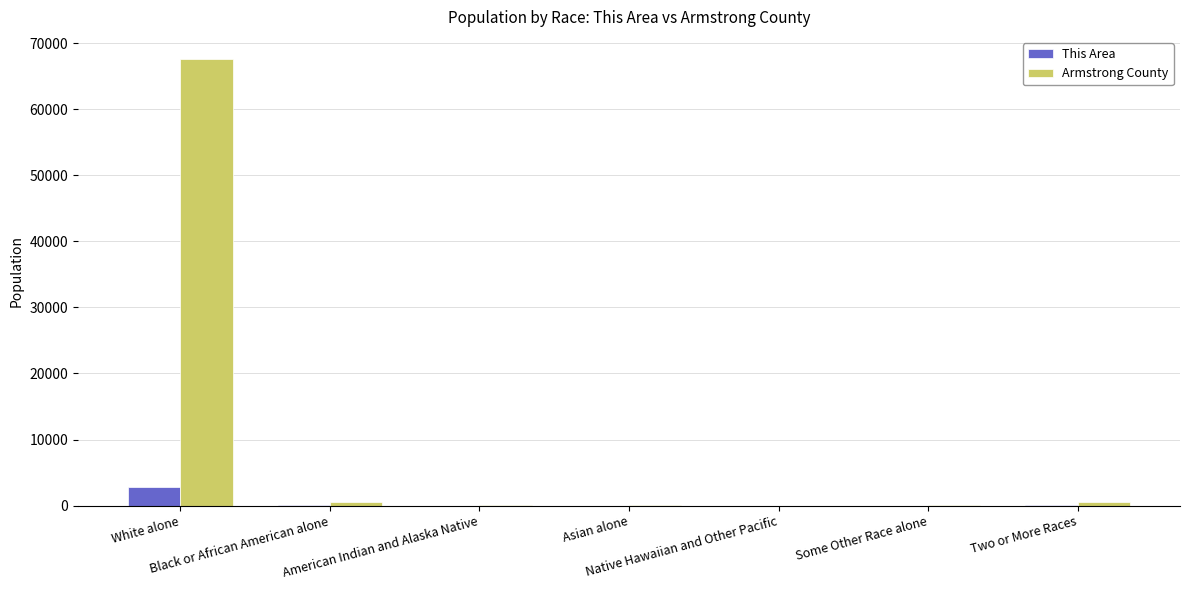

Which series has the largest total across all categories?

Armstrong County